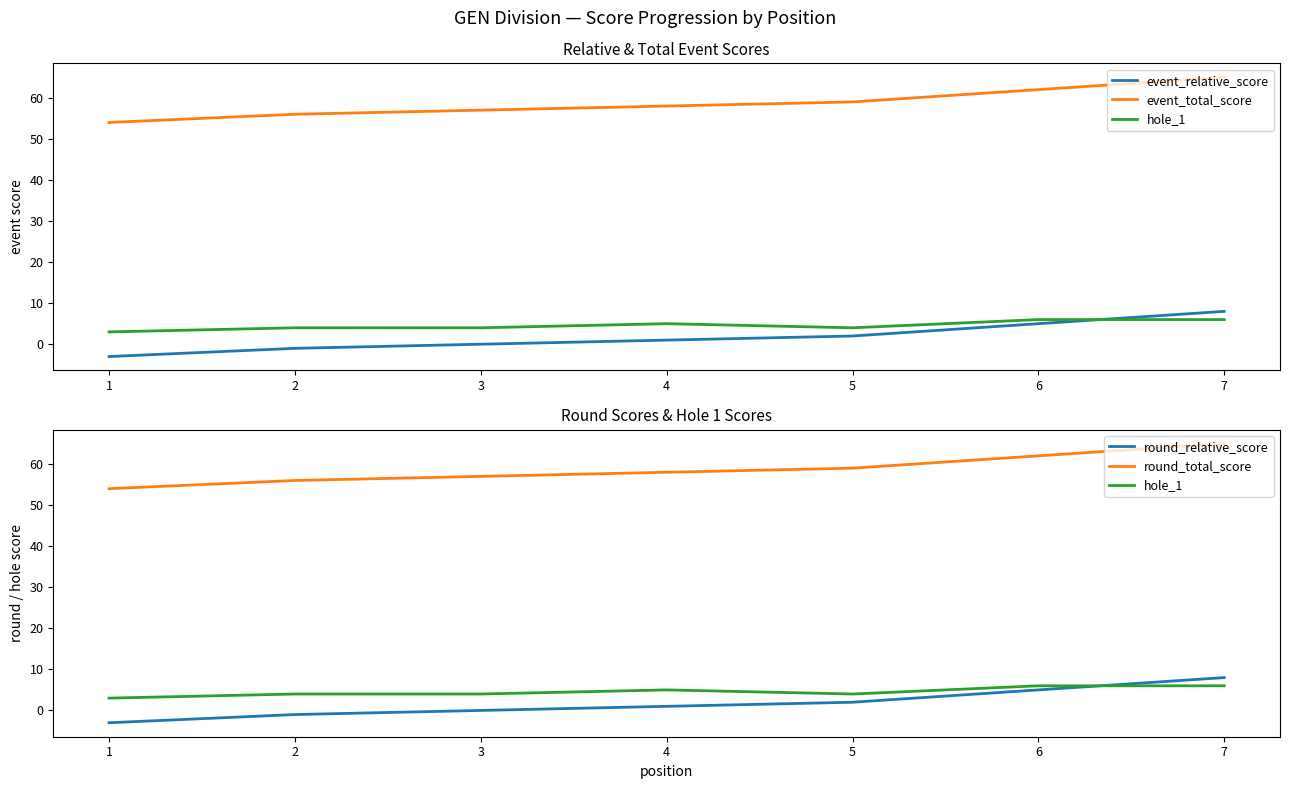

What is the highest value of the hole_1 series?

6